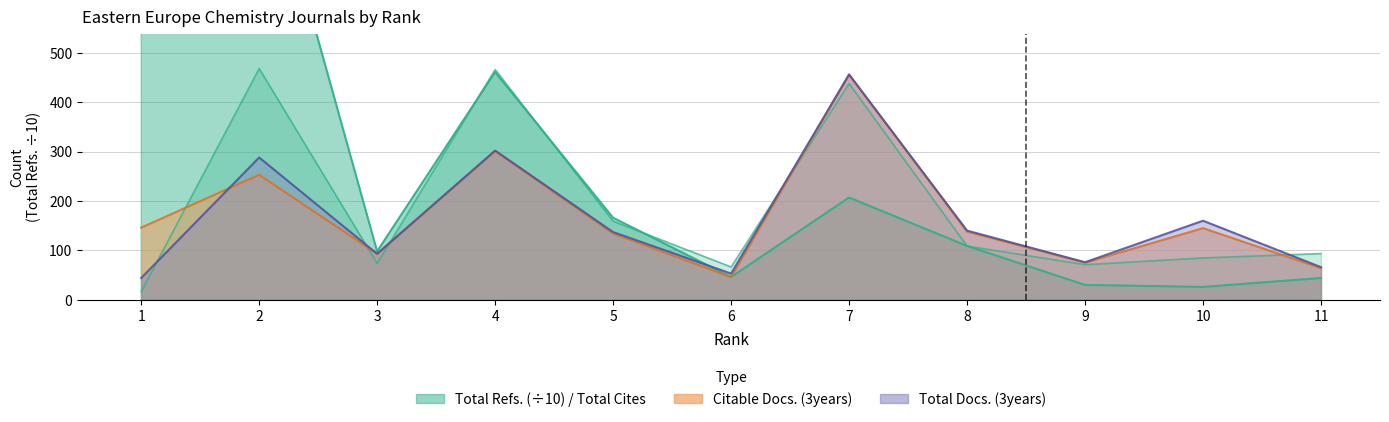

At which label does Total Cites (3years) first exceed 109?

1